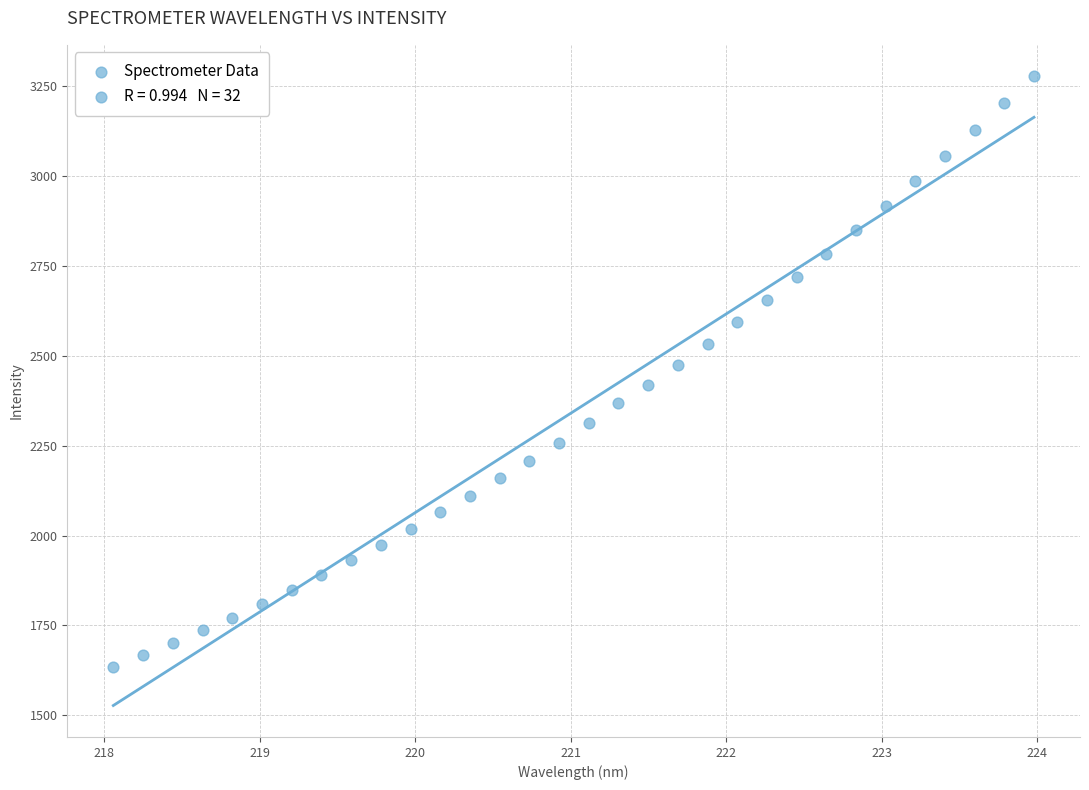

What is the range of X values (max minus min)?

5.9